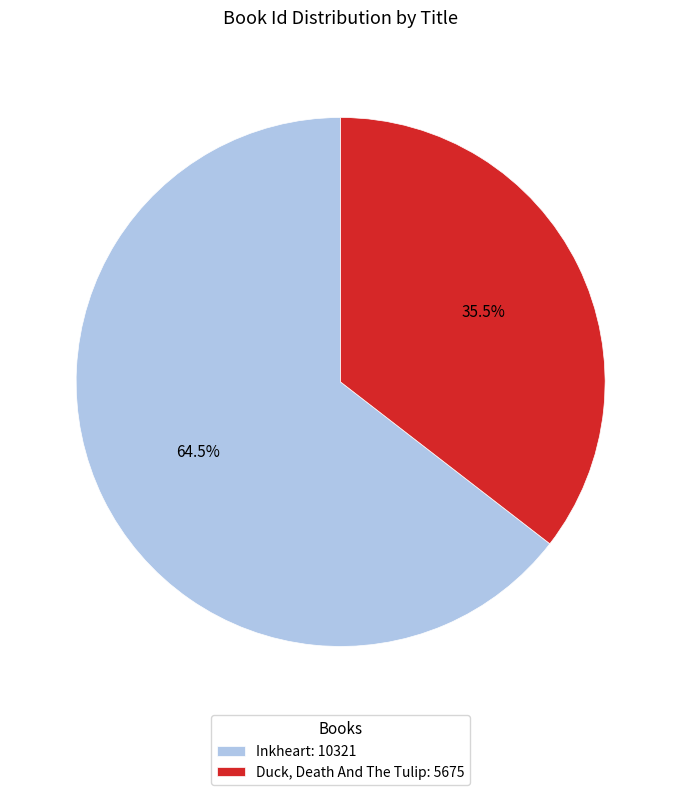

Combined, what portion of the pie is Inkheart and Duck, Death And The Tulip?

100.0%